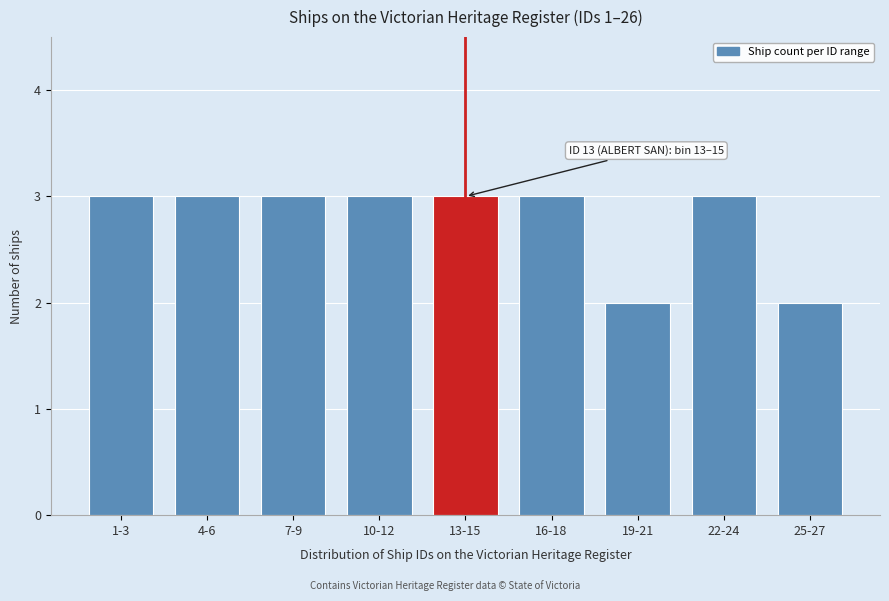

Reading left to right, list all the values displayed in this chart.

1-3=3	4-6=3	7-9=3	10-12=3	13-15=3	16-18=3	19-21=2	22-24=3	25-27=2